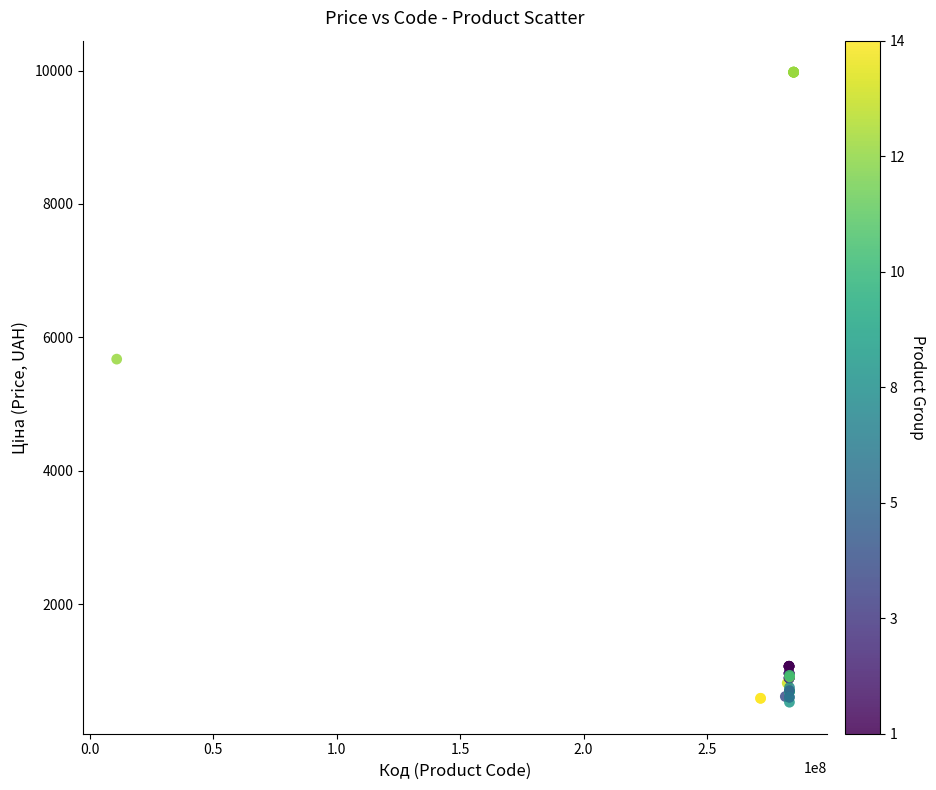

What Y value in the scatter plot is closest to 5253?

5673.8